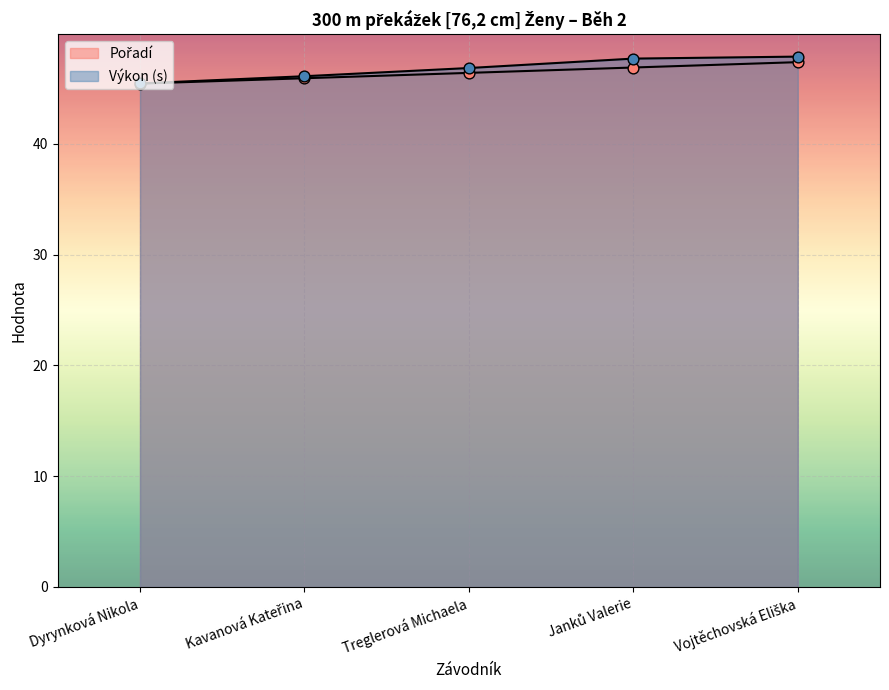

Which series has the largest Y range (max minus min)?

Výkon